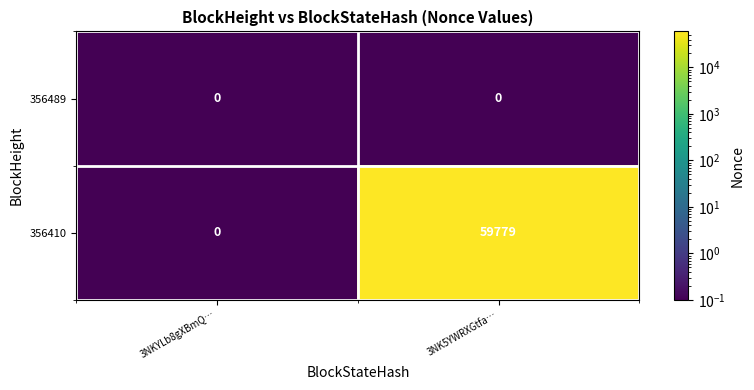

What is the smallest value displayed?

0